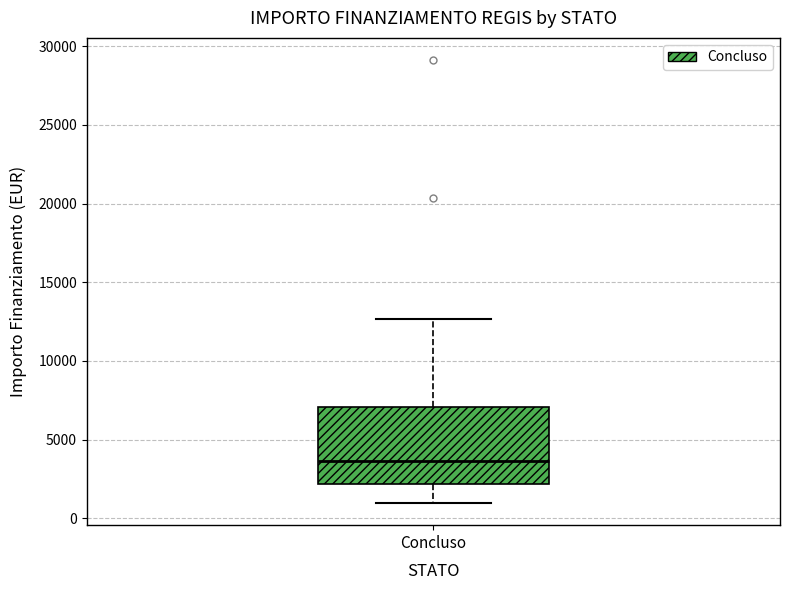

Transcribe this box plot: give where the median line is, the range the box spans, and where the two whiskers end, as read against the y-axis. The values are not printed on the chart, so give them approximately, as read against the axis.

median 3500, box 2000 to 7000, whiskers 1000 to 12500